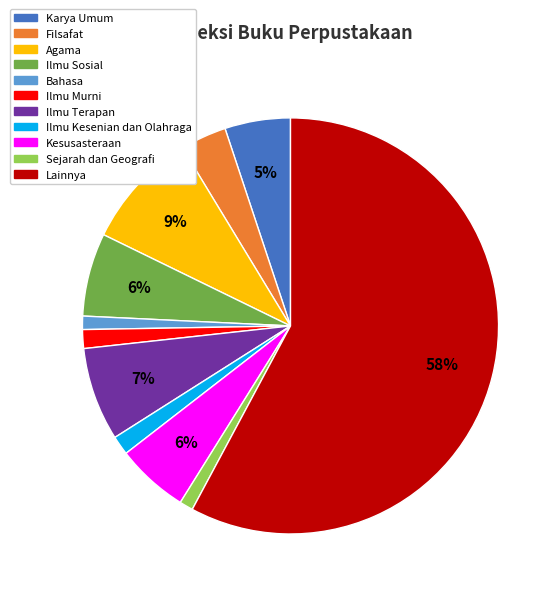

What is the ratio of the value at Ilmu Kesenian dan Olahraga to the value at Ilmu Murni?

1.0